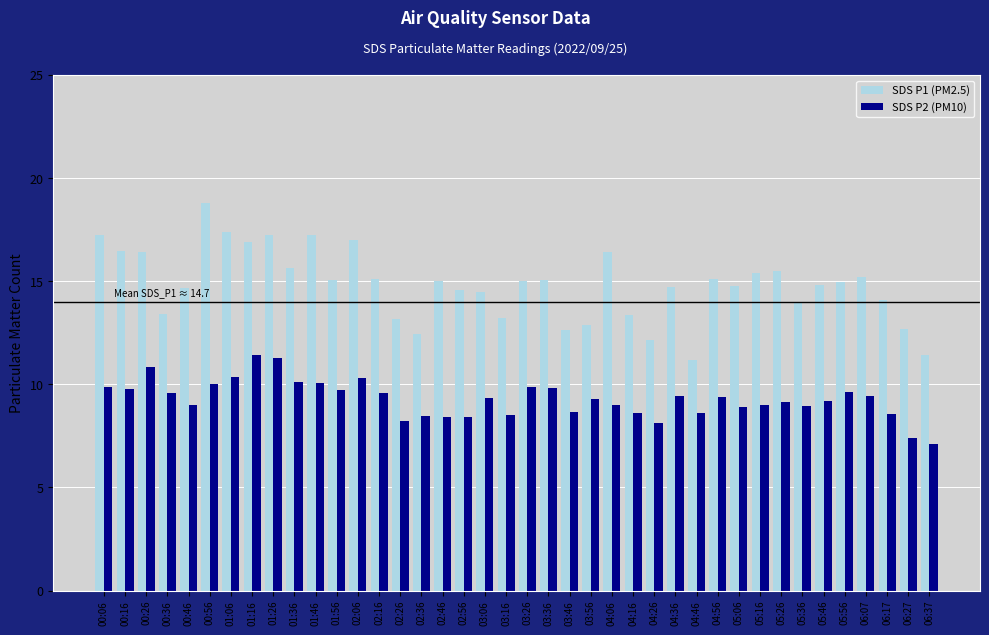

What is the difference between the maximum and minimum values in the SDS P2 (PM10) series?

4.3